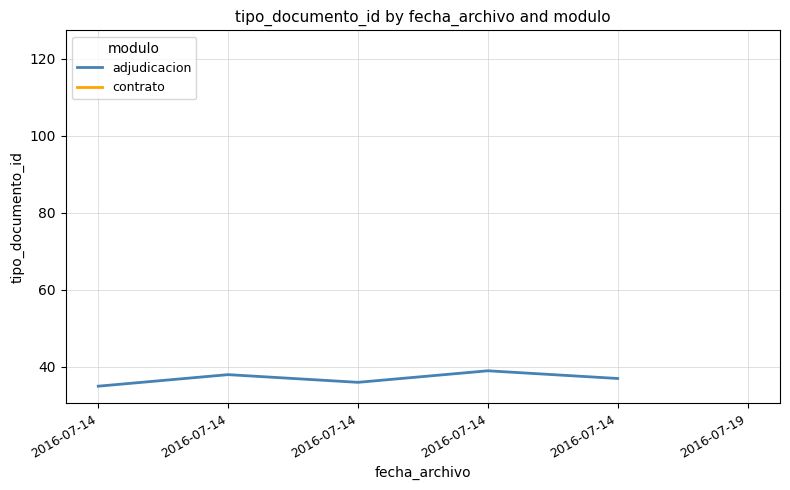

Approximately how many times larger is the value at 2016-07-14 compared to 2016-07-14?

1.0